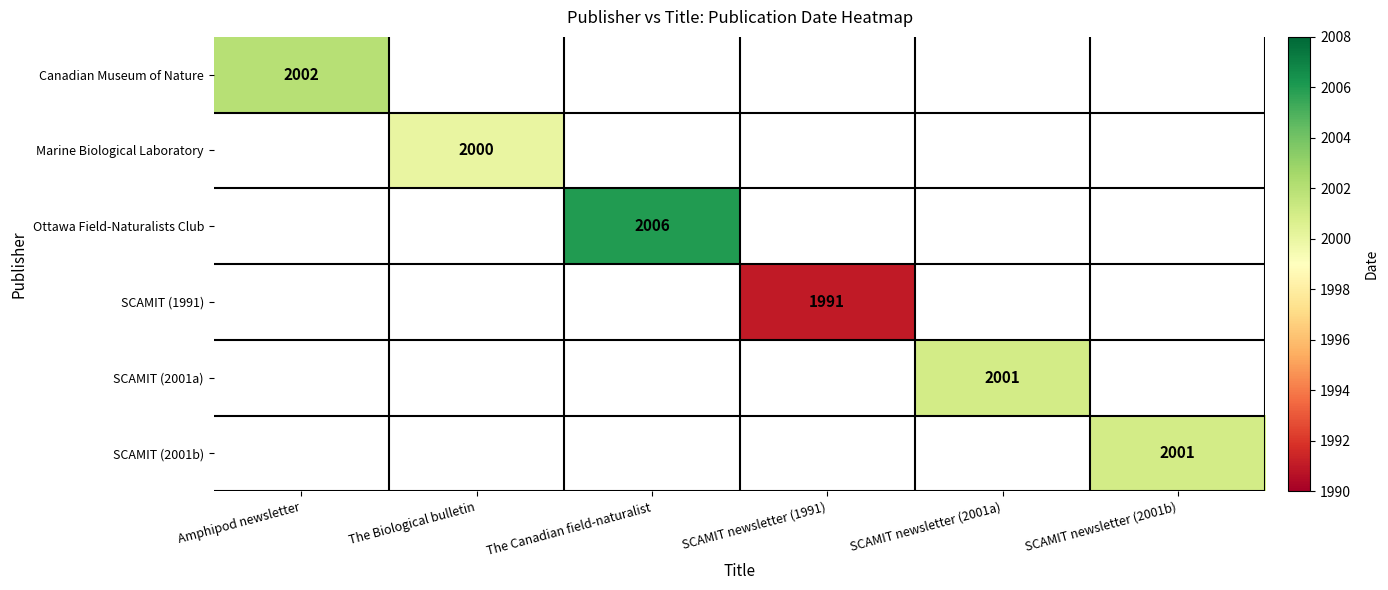

Is it true that SCAMIT (2001a) equals 2001 at SCAMIT newsletter (2001a)?

True